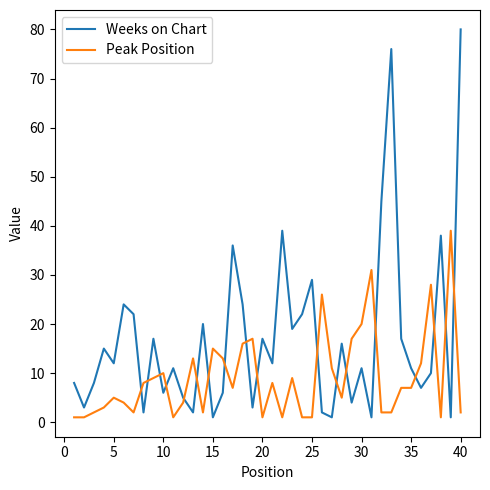

Which series has the largest range (max minus min)?

Weeks on Chart